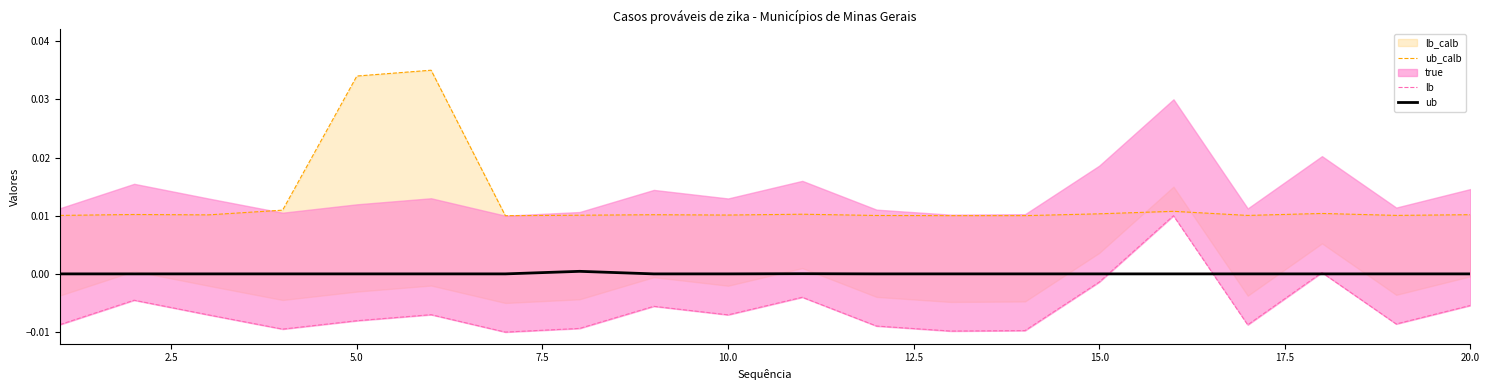

Rank the series by their average value, from lowest to highest.

ub, true, lb_calb